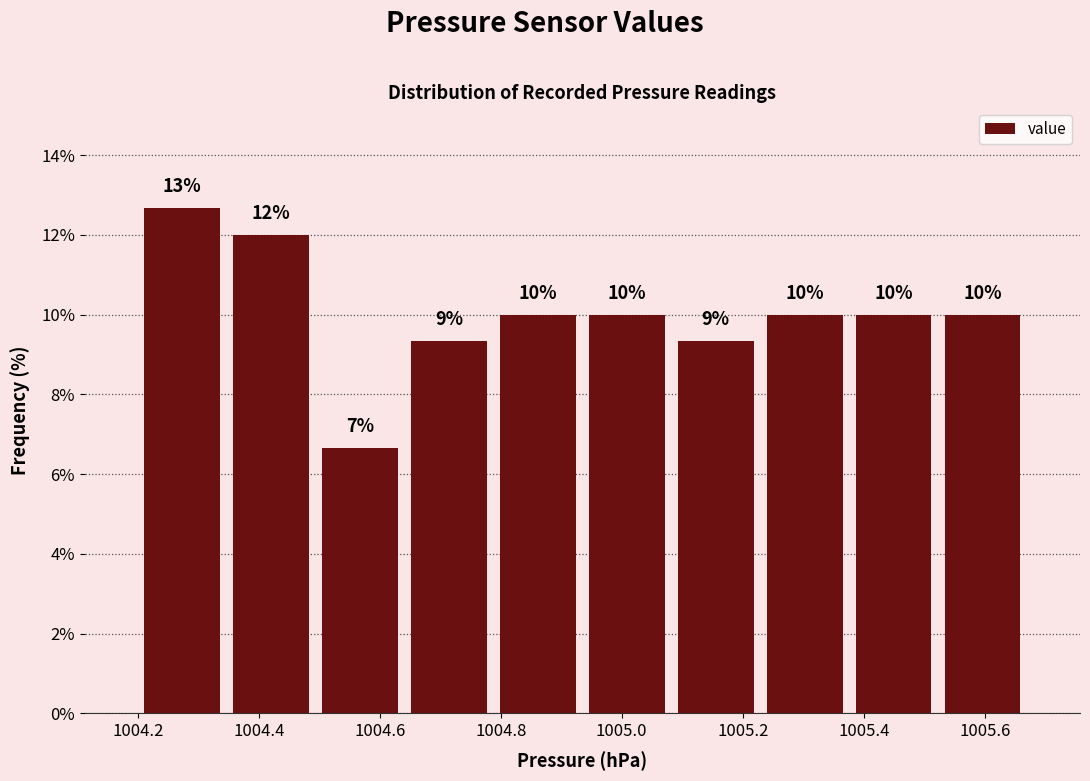

Which range on the x-axis has the tallest bar?

1004.20 to 1004.34